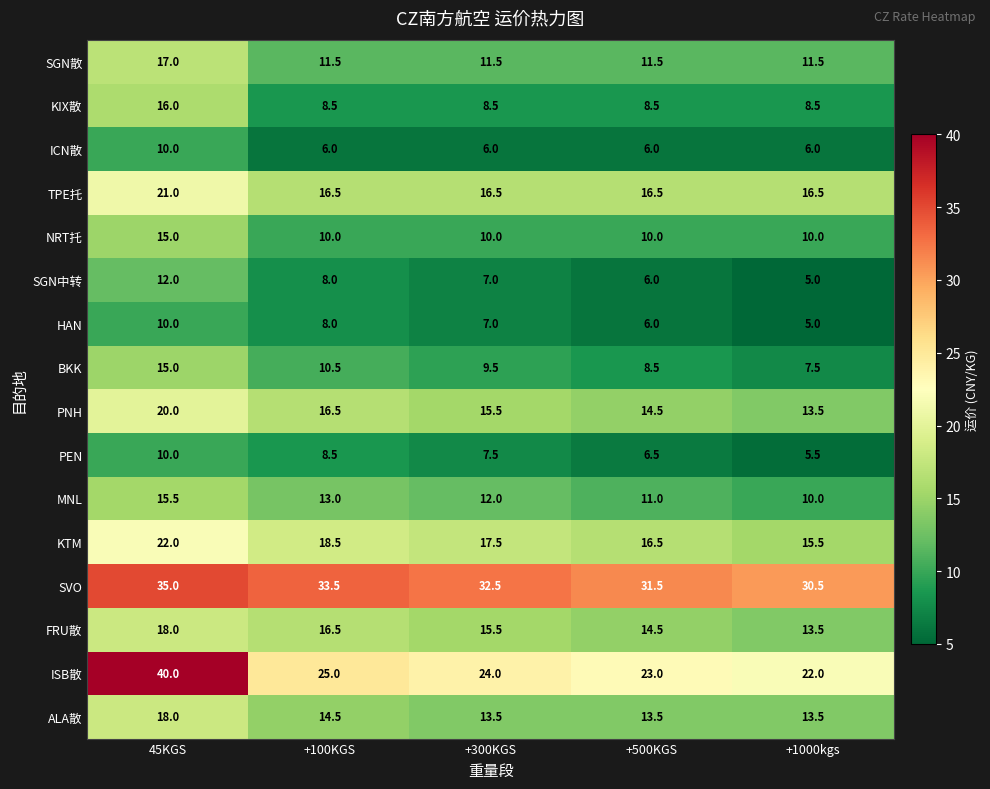

The value of ALA散 at +500KGS is 13.5. True or false?

True